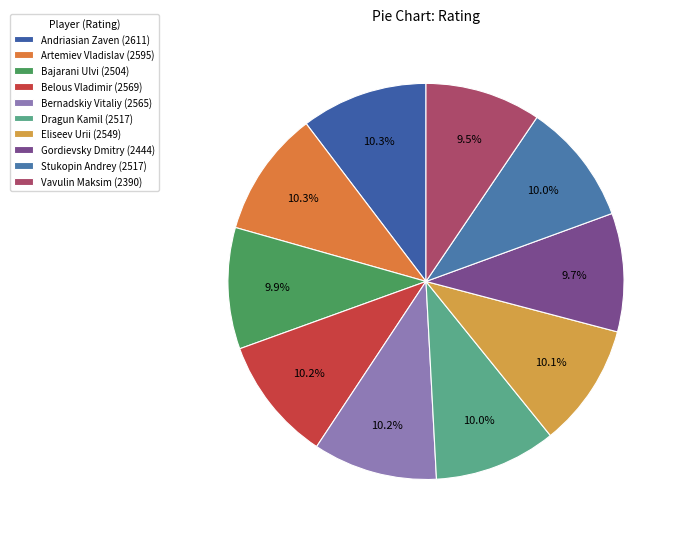

Combined, do Belous Vladimir and Dragun Kamil account for over 50%?

No